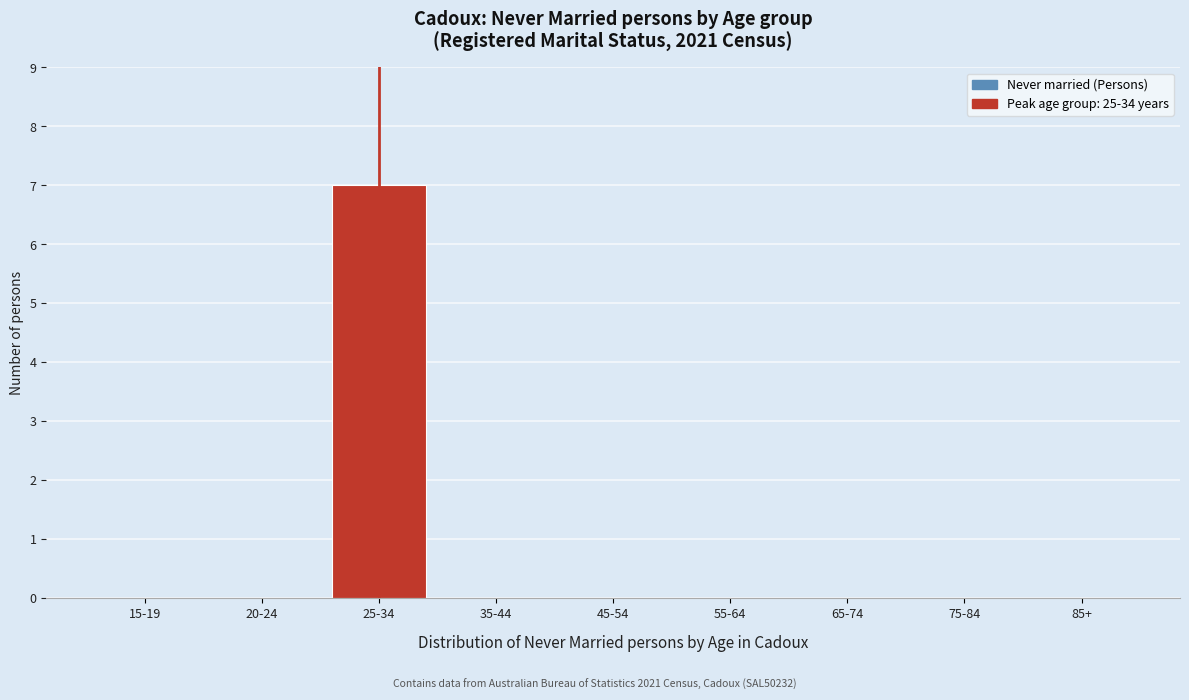

Reading left to right, extract all data points from this chart.

15-19=0	20-24=0	25-34=7	35-44=0	45-54=0	55-64=0	65-74=0	75-84=0	85+=0